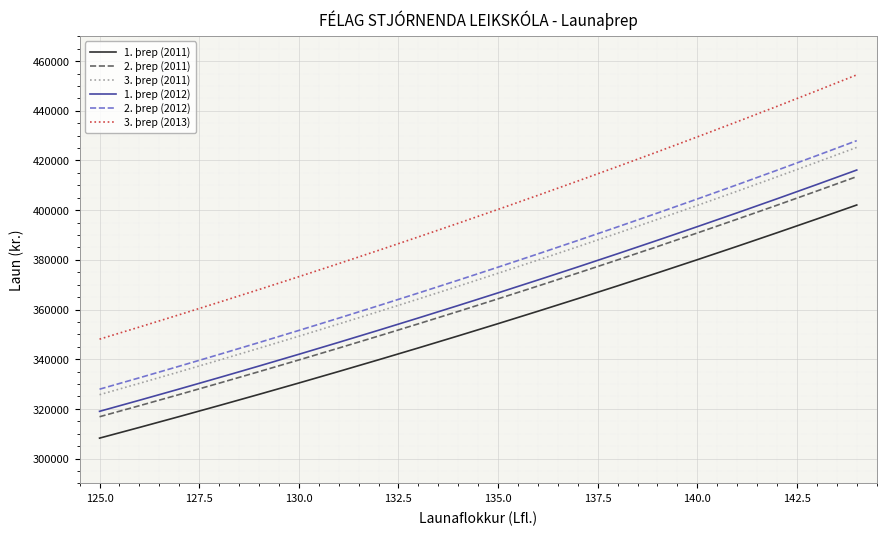

How many lines are shown in the chart?

6